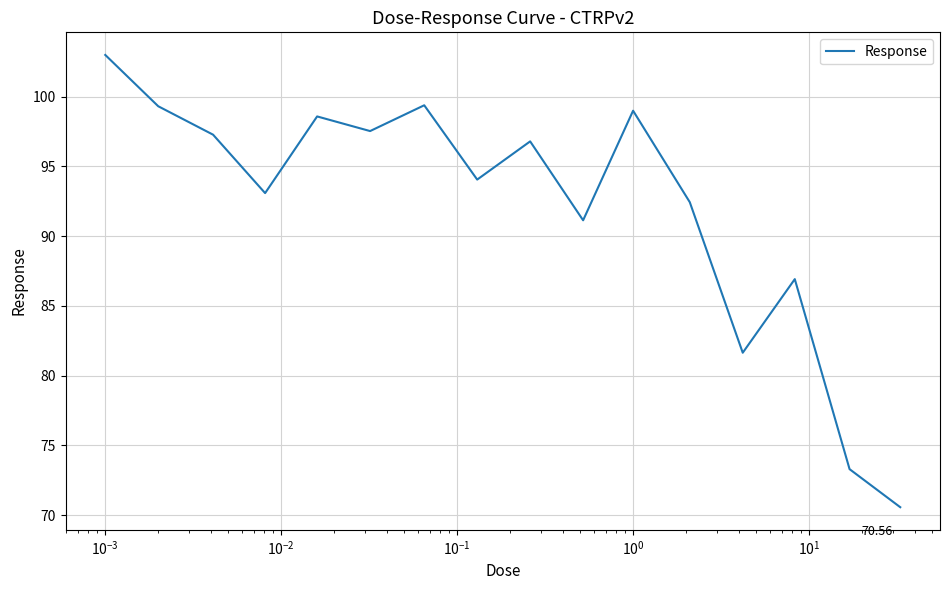

Count the number of categories in the chart.

16